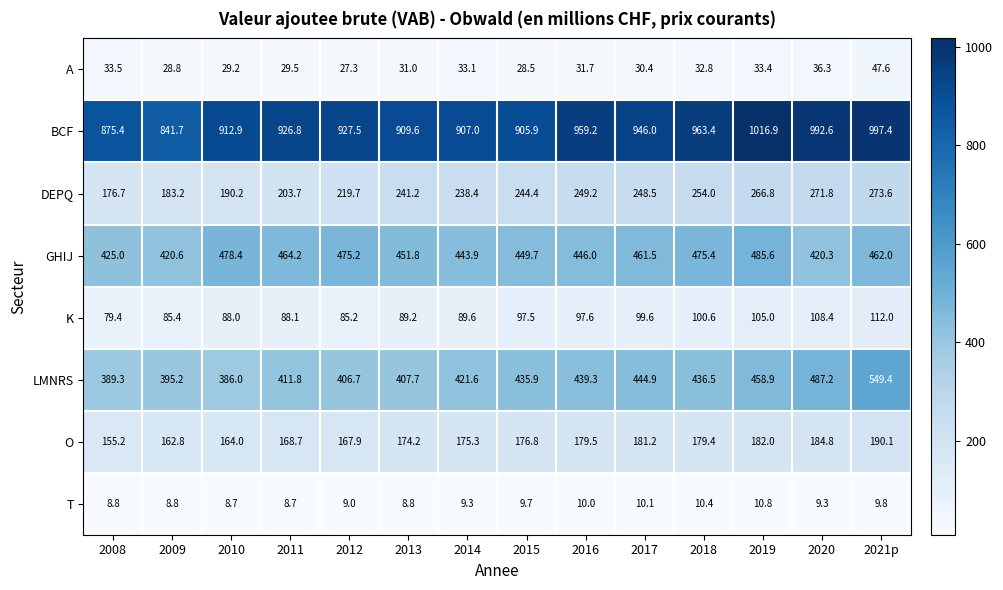

Is it true that LMNRS equals 435.9 at 2015?

True